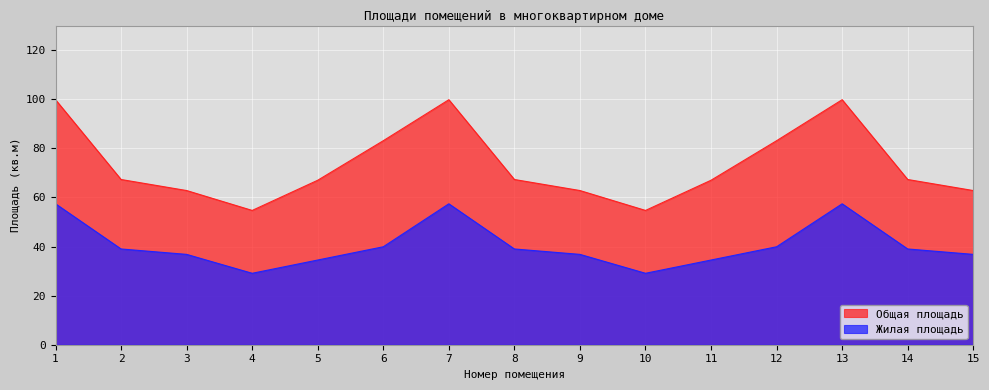

What is the lowest value of the Жилая площадь series?

29.1